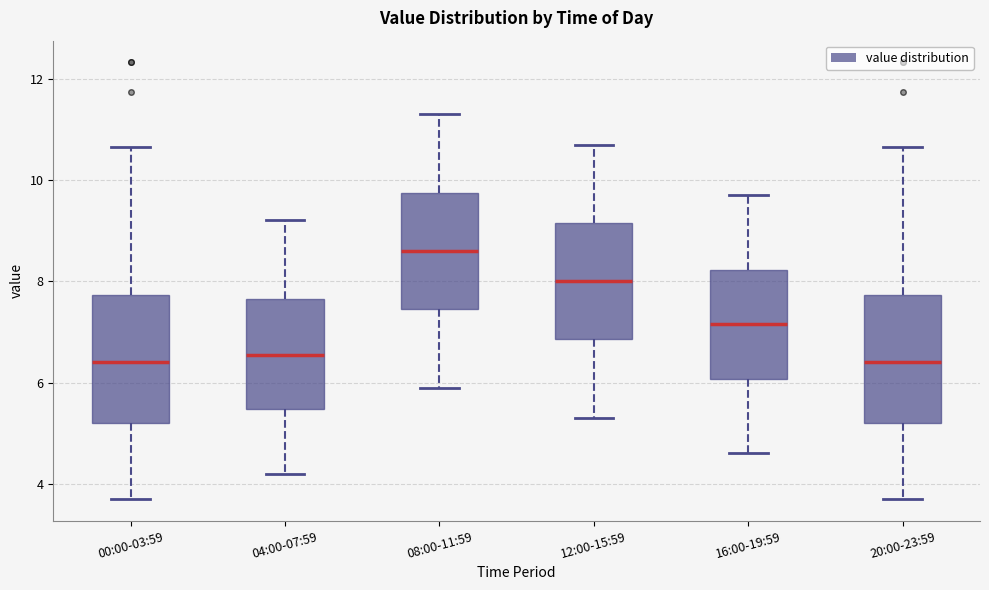

Reading left to right, transcribe this box plot: for each box, give where its median line is, the range the box spans, and where its two whiskers end, as read against the y-axis. The values are not printed on the chart, so give them approximately, as read against the axis.

00:00-03:59: median 6.4, box 5.2 to 7.8, whiskers 3.8 to 10.6
04:00-07:59: median 6.6, box 5.4 to 7.6, whiskers 4.2 to 9.2
08:00-11:59: median 8.6, box 7.4 to 9.8, whiskers 6.0 to 11.4
12:00-15:59: median 8.0, box 6.8 to 9.2, whiskers 5.4 to 10.8
16:00-19:59: median 7.2, box 6.0 to 8.2, whiskers 4.6 to 9.8
20:00-23:59: median 6.4, box 5.2 to 7.8, whiskers 3.8 to 10.6